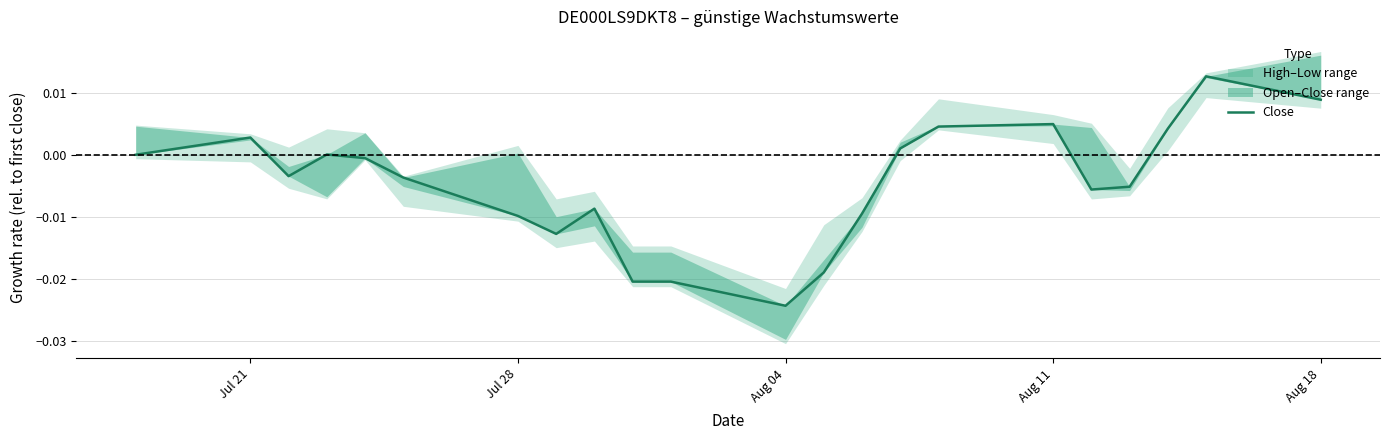

Is it true that the value at 12 is -0.0?

False